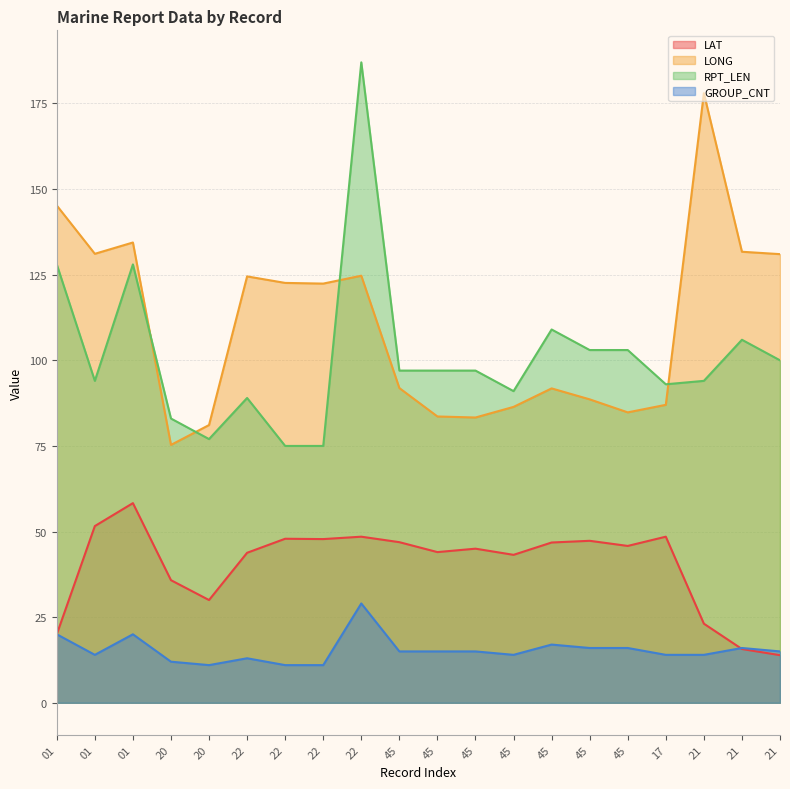

Reading right to left, what are all the values shown in this chart?

LAT: 13.9	15.7	23.1	48.5	45.8	47.3	46.8	43.2	45.0	44.0	46.9	48.5	47.8	47.9	43.8	30.0	35.8	58.3	51.6	20.0
LONG: 131.0	131.7	178.0	87.0	84.8	88.6	91.8	86.4	83.3	83.6	91.9	124.7	122.4	122.6	124.5	81.1	75.3	134.4	131.1	145.2
RPT_LEN: 100.0	106.0	94.0	93.0	103.0	103.0	109.0	91.0	97.0	97.0	97.0	187.0	75.0	75.0	89.0	77.0	83.0	128.0	94.0	128.0
GROUP_CNT: 15.0	16.0	14.0	14.0	16.0	16.0	17.0	14.0	15.0	15.0	15.0	29.0	11.0	11.0	13.0	11.0	12.0	20.0	14.0	20.0